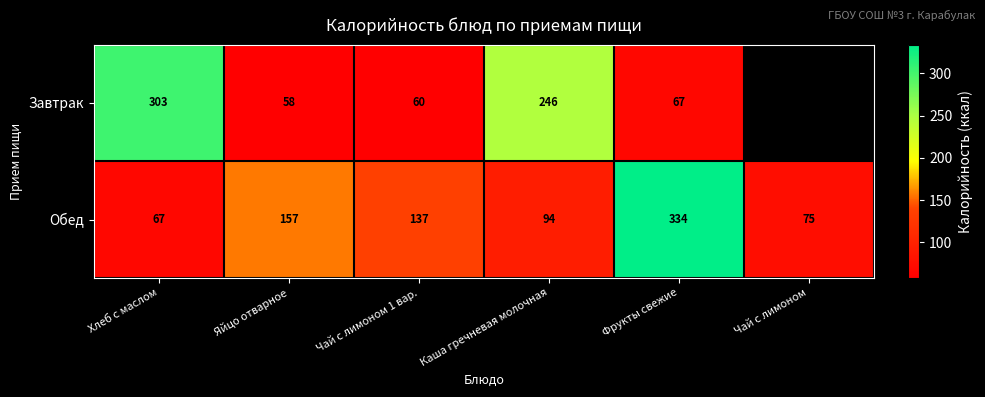

Is it true that Обед equals 40 at Яйцо отварное?

False